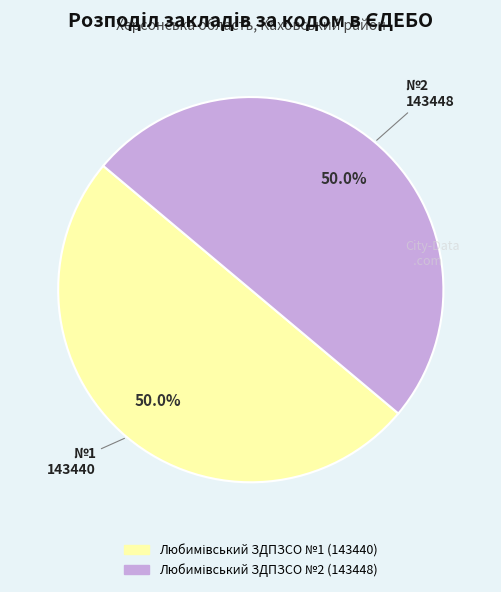

Between Любимівський ЗДПЗСО №1 (143440) and Любимівський ЗДПЗСО №2 (143448), which is larger?

Любимівський ЗДПЗСО №2 (143448)